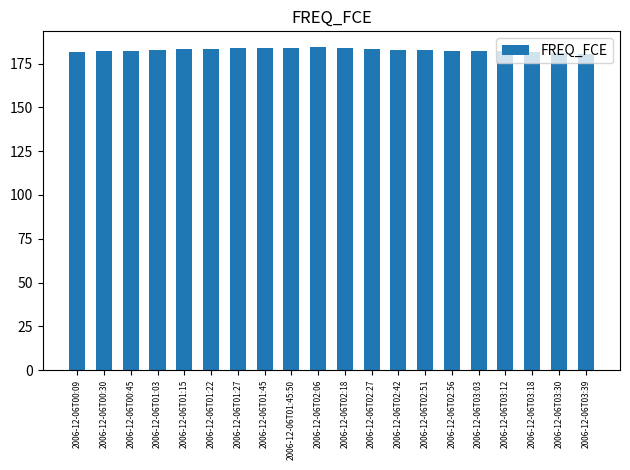

What is the smallest value displayed?

180.2